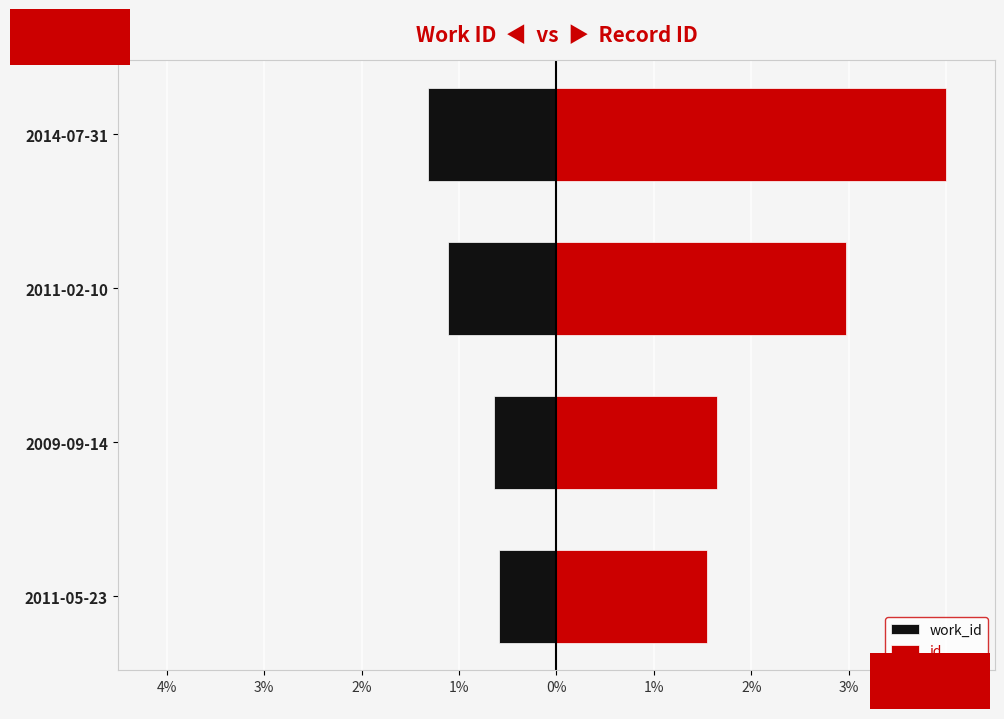

What are all the series names shown in the legend?

work_id, id